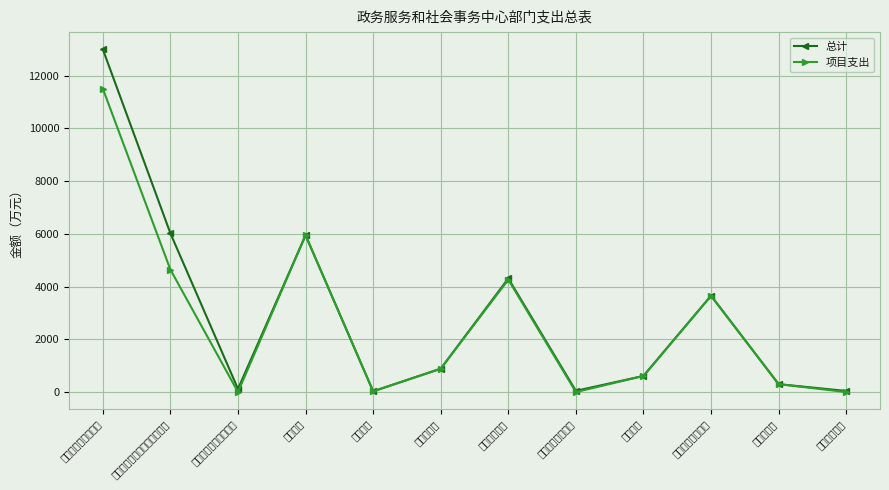

How many values in the 总计 series are below 886?

6